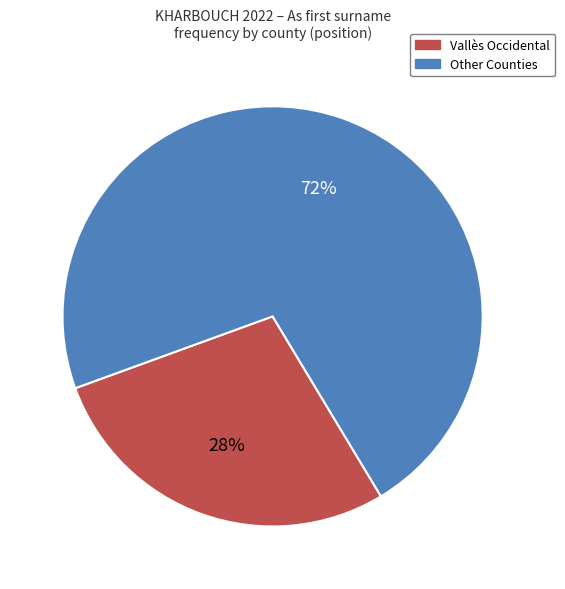

True or false: Vallès Occidental accounts for 28% of the total.

True